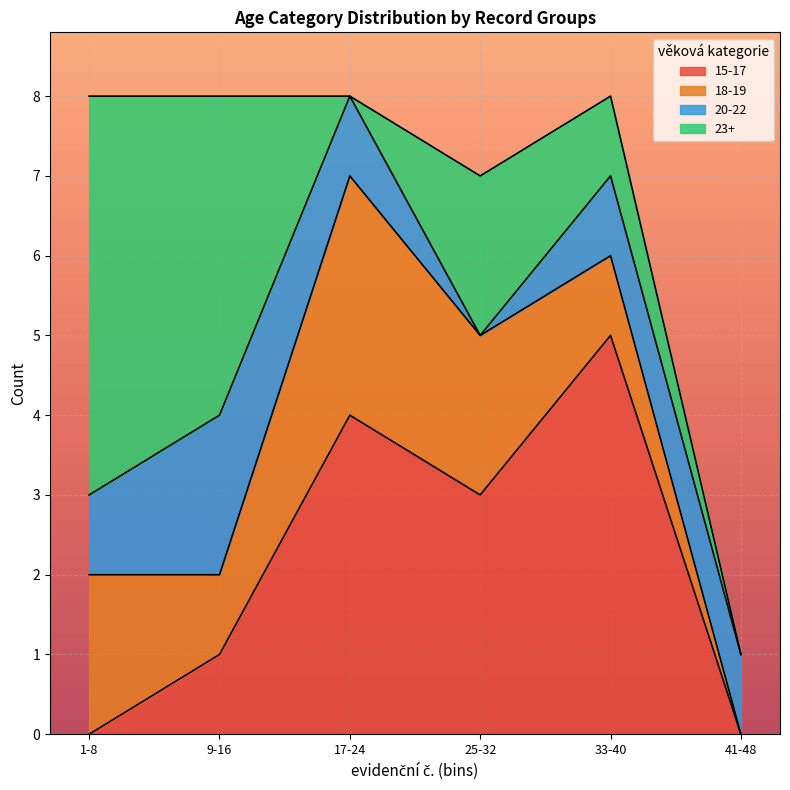

What is the total value across all series at 25-32?

7